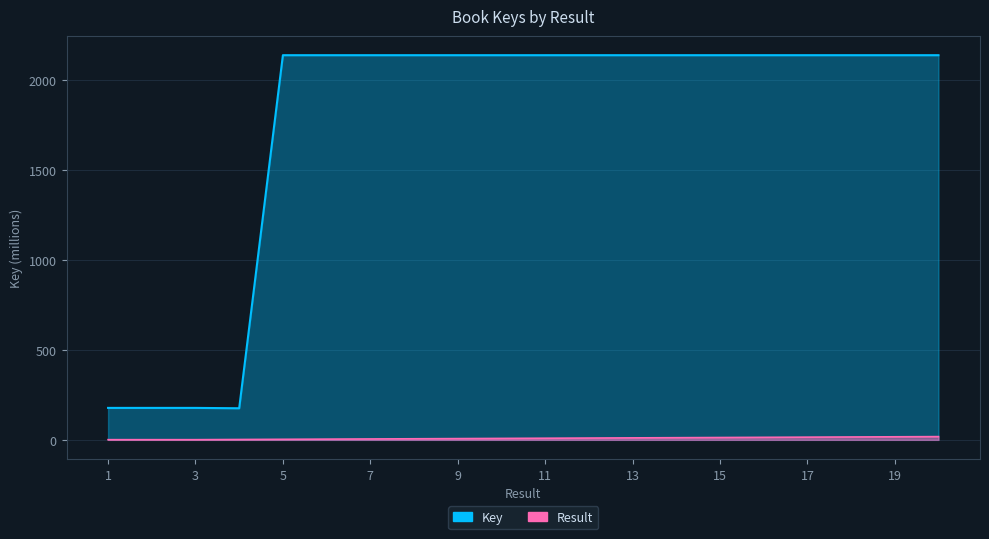

Which category has the lowest value in the Key series?

4